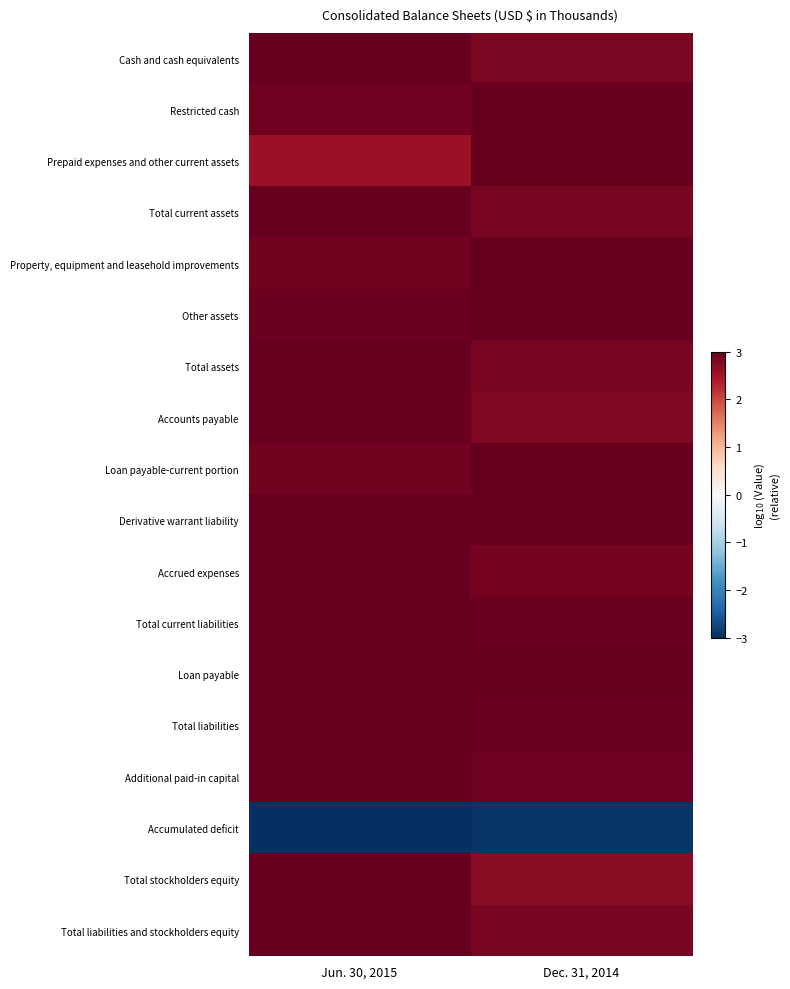

What is the difference between the highest and lowest values at Dec. 31, 2014?

5.9